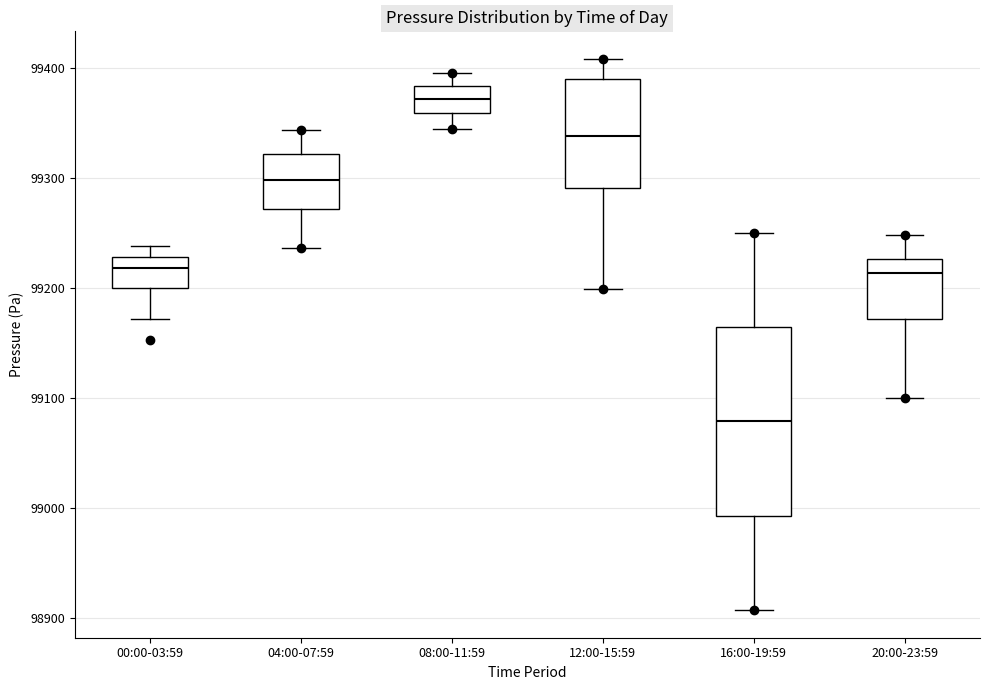

Comparing the boxes themselves (not the whiskers), which one is the tallest?

16:00-19:59